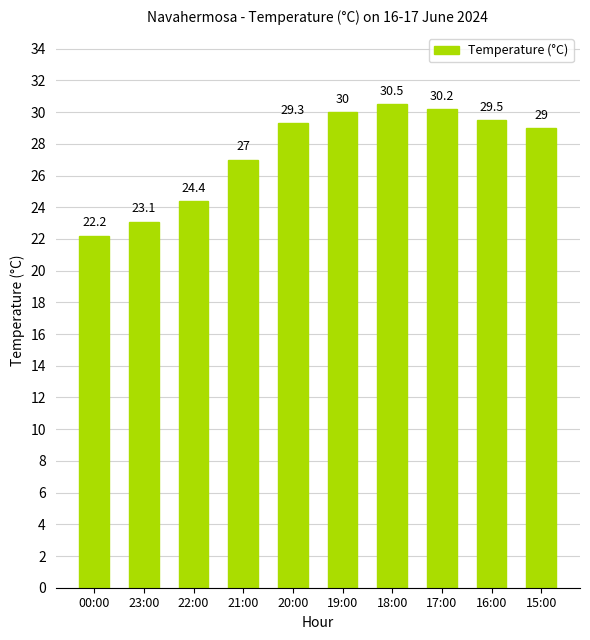

The value at 20:00 is 39.5. True or false?

False